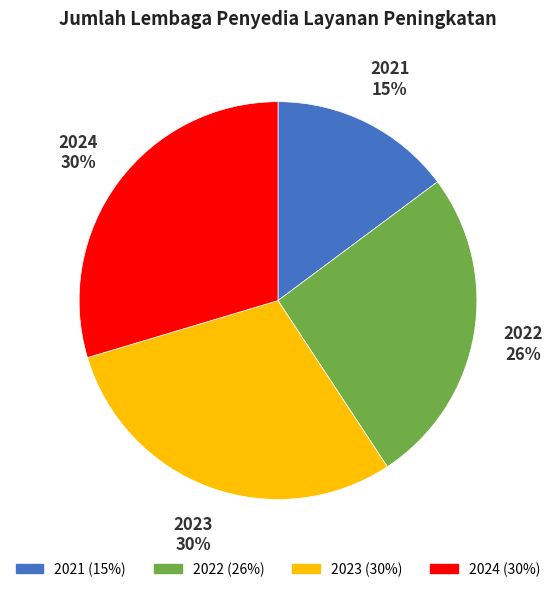

What percentage is the 2021 slice, to the nearest percent?

15%